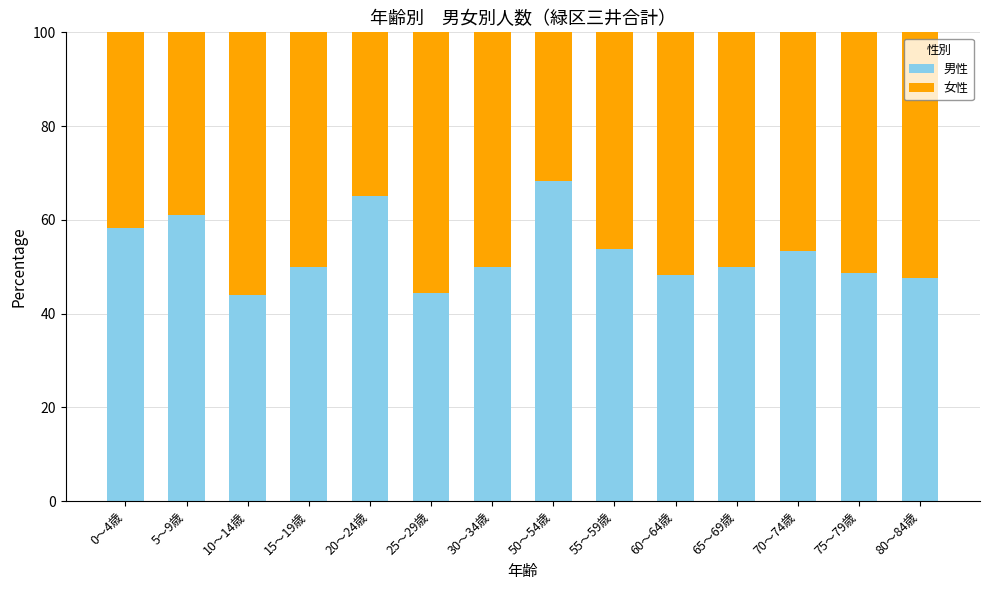

What is the total value across all series at 20～24歳?

100.0